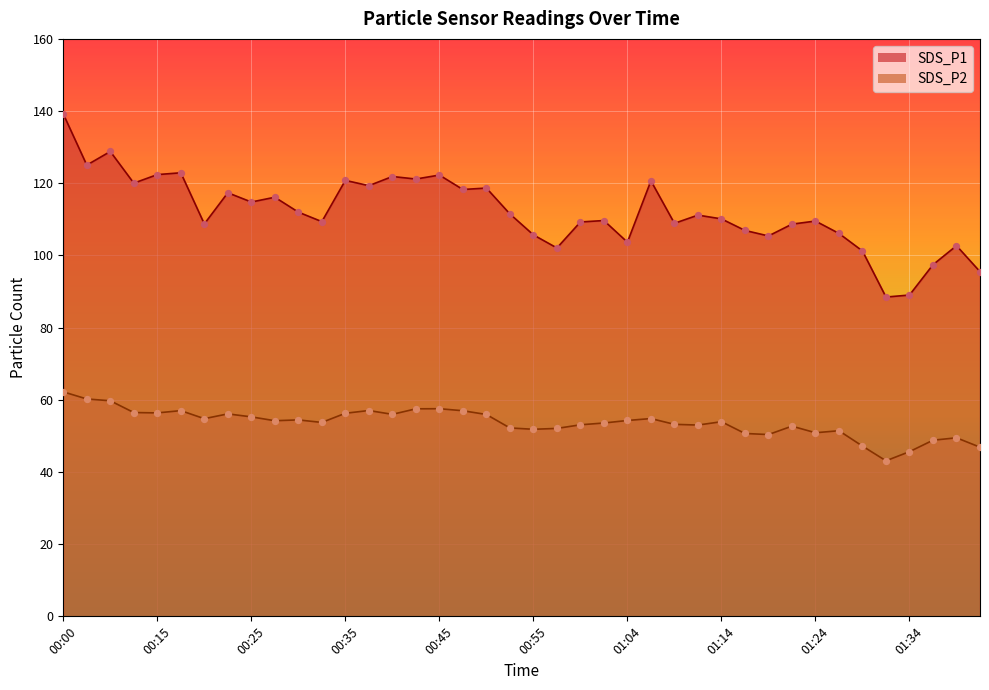

Which series contains the highest Y value?

SDS_P1